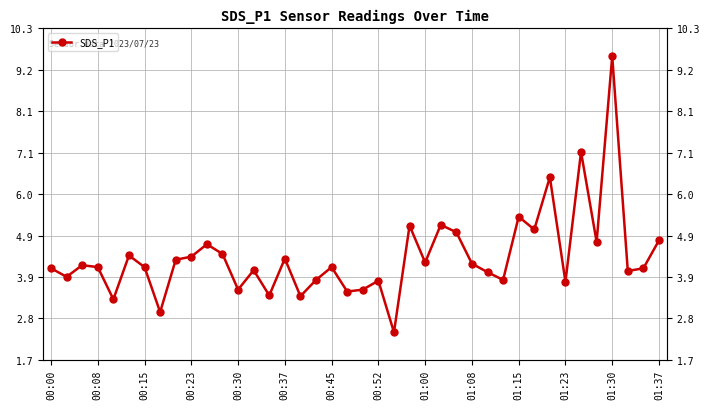

What is the greatest value displayed?

9.6